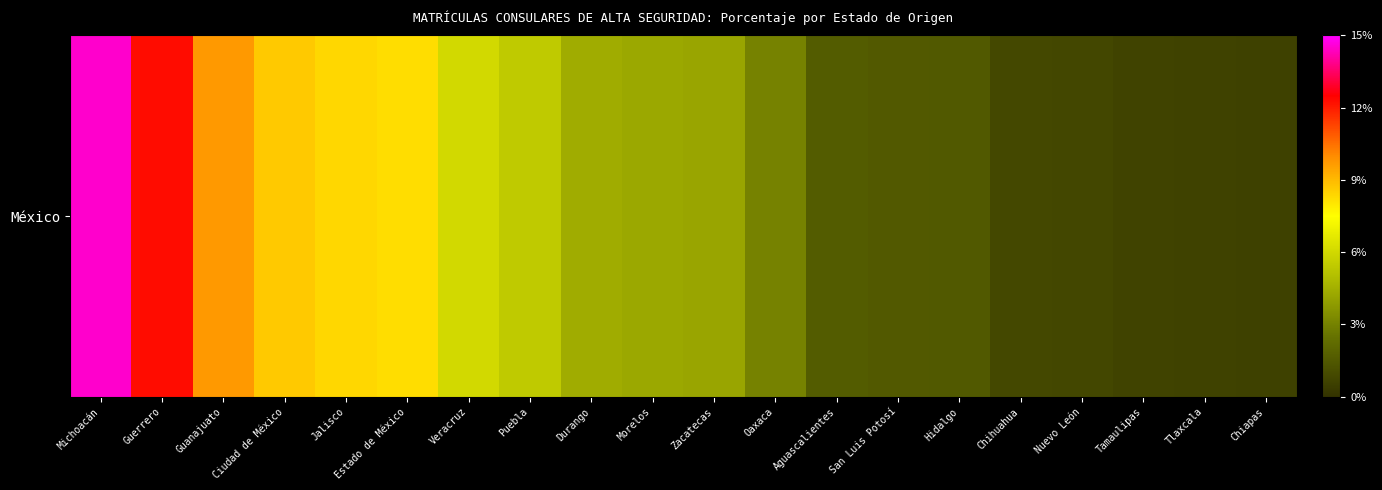

Where is the data nearest to the value 0?

Chiapas